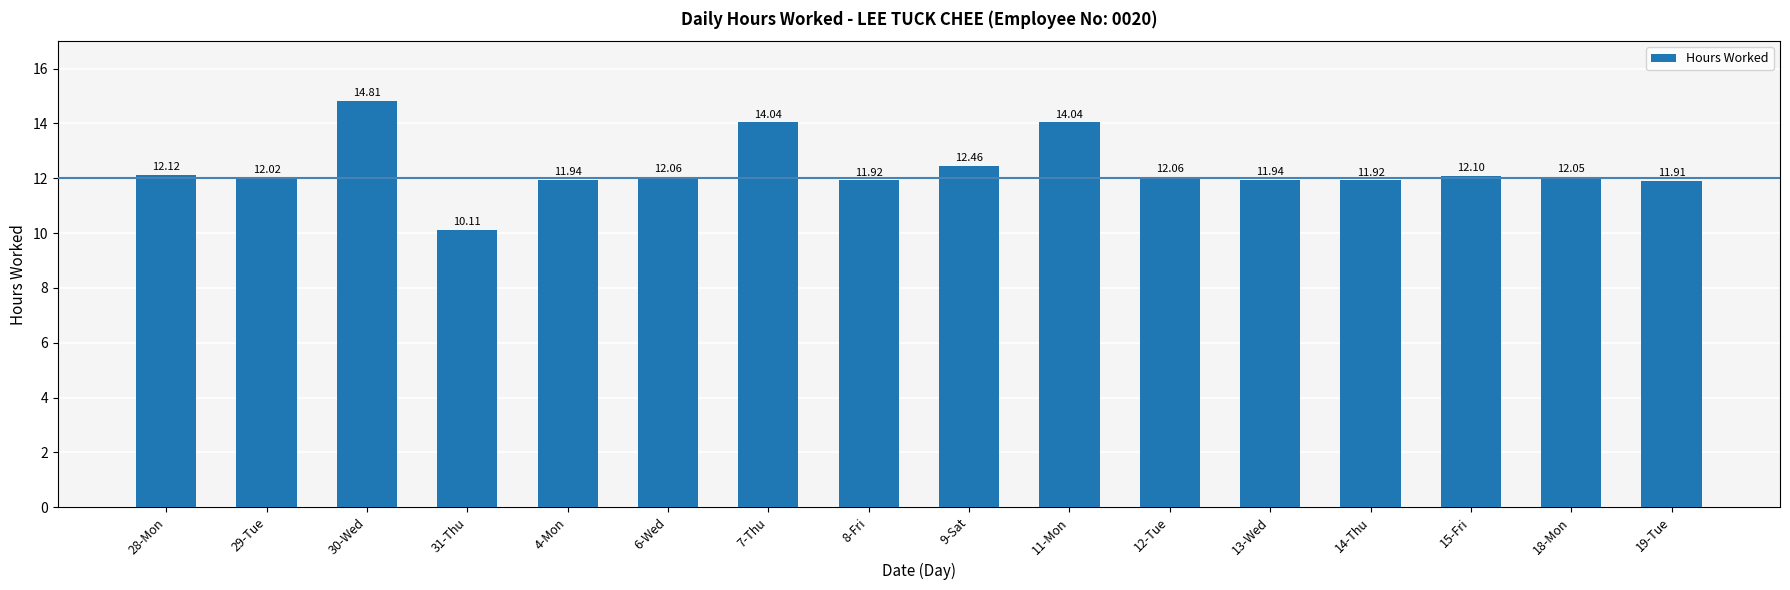

Reading left to right, what are all the values shown in this chart?

28-Mon=12.1	29-Tue=12.0	30-Wed=14.8	31-Thu=10.1	4-Mon=11.9	6-Wed=12.1	7-Thu=14.0	8-Fri=11.9	9-Sat=12.5	11-Mon=14.0	12-Tue=12.1	13-Wed=11.9	14-Thu=11.9	15-Fri=12.1	18-Mon=12.1	19-Tue=11.9